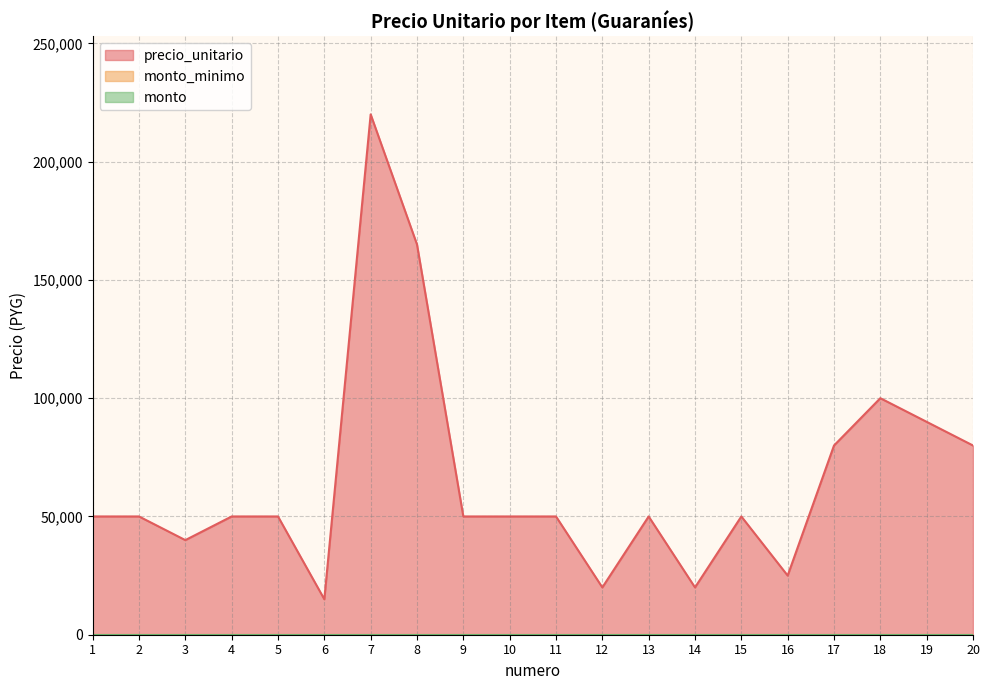

Does the chart display data point markers on the line(s)?

No